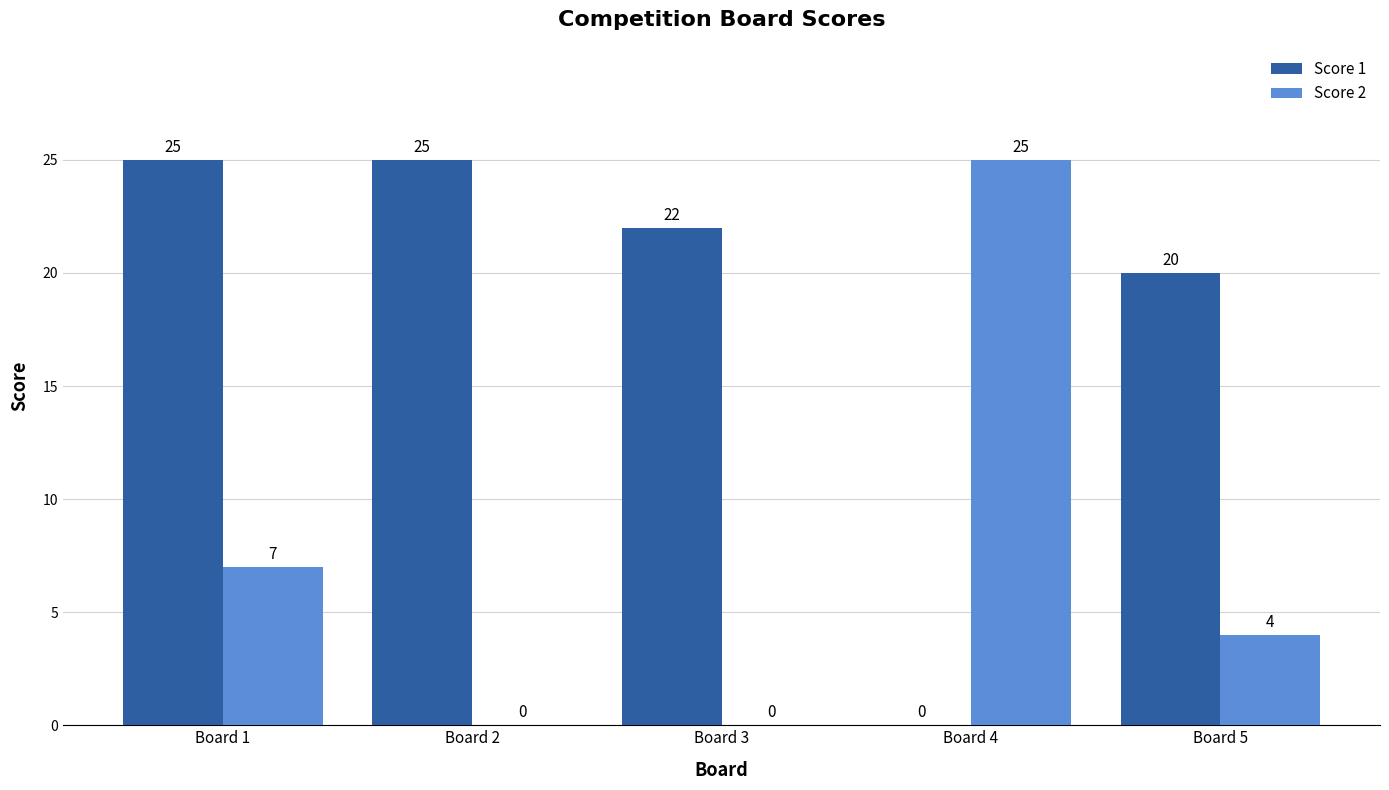

Read the Score 2 value at Board 1, to the nearest 10.

10